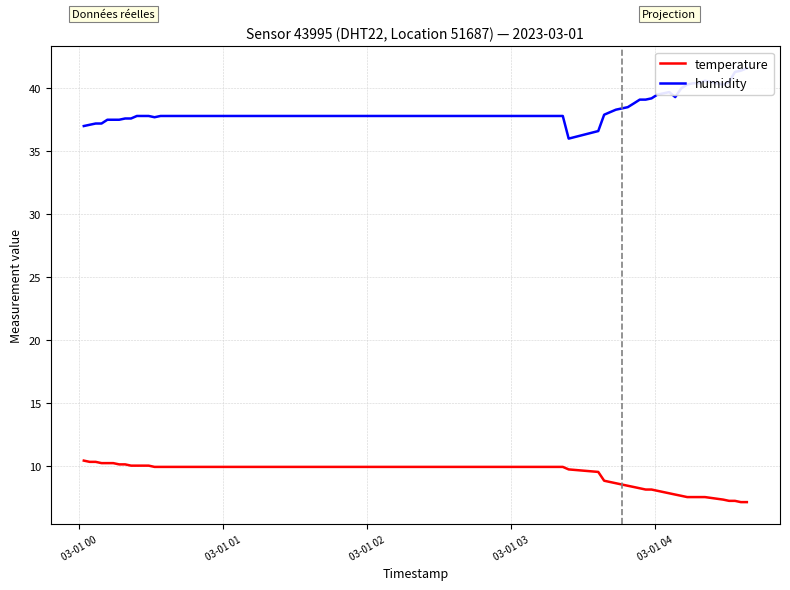

What is the sum of all temperature values?

351.3